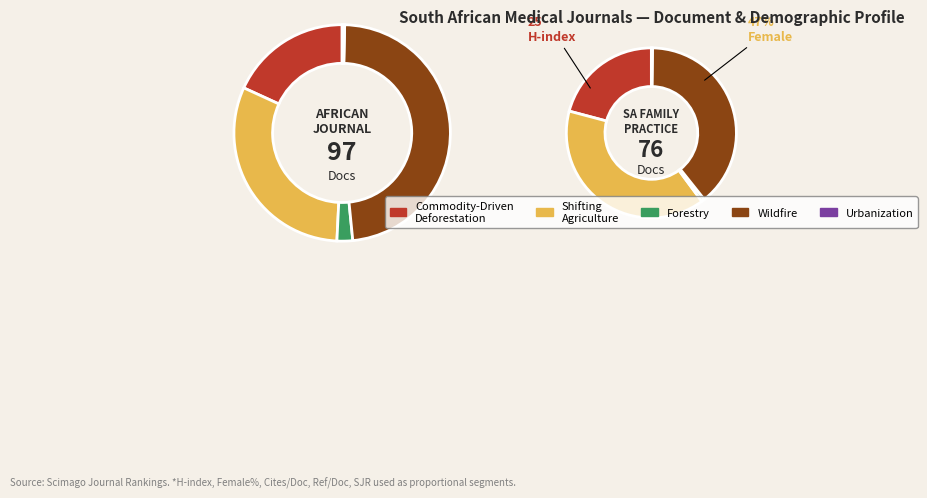

What portion of the pie excludes South African Family Practice?

56.1%